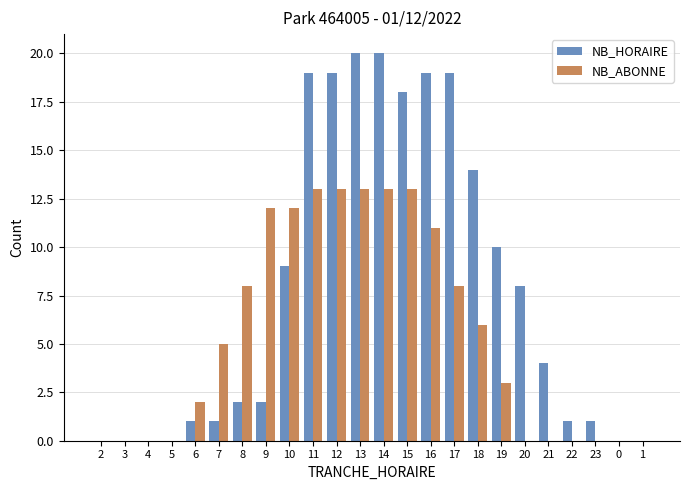

Which series has the largest total across all categories?

NB_HORAIRE